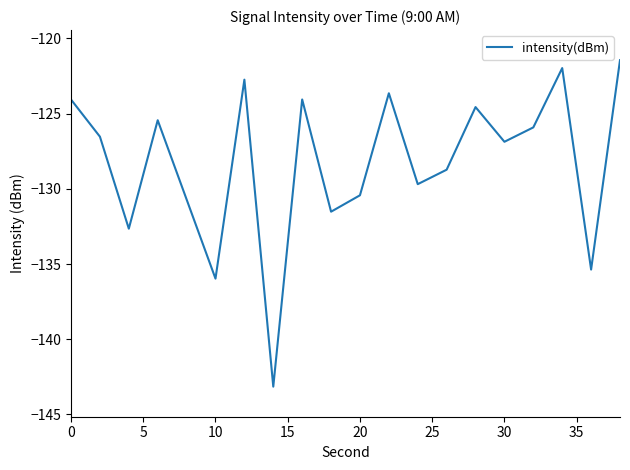

How many lines are shown in the chart?

1